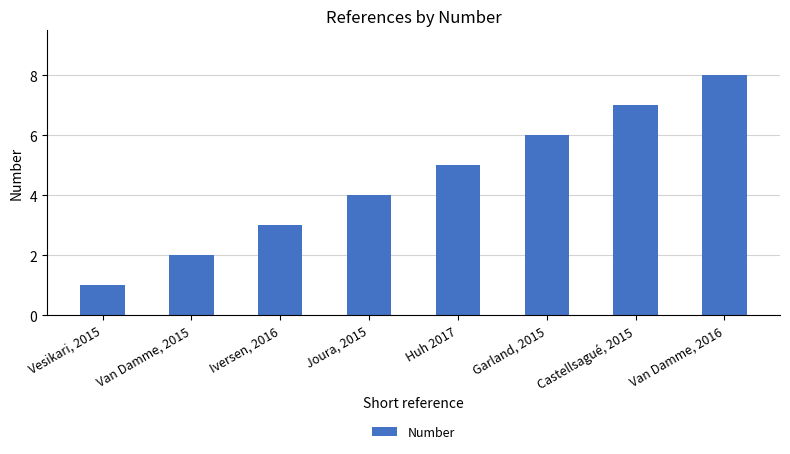

The chart shows a value of 3 at Iversen, 2016. True or false?

True